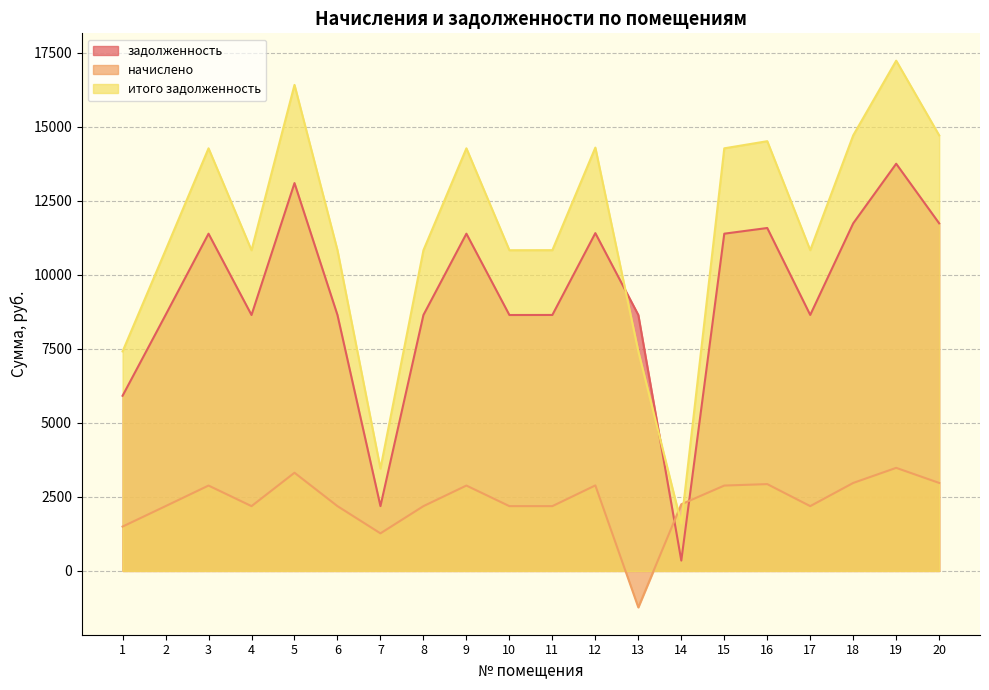

Rank the categories by начислено value from lowest to highest.

13, 7, 1, 2, 4, 6, 8, 10, 11, 17, 14, 3, 9, 15, 12, 16, 18, 20, 5, 19